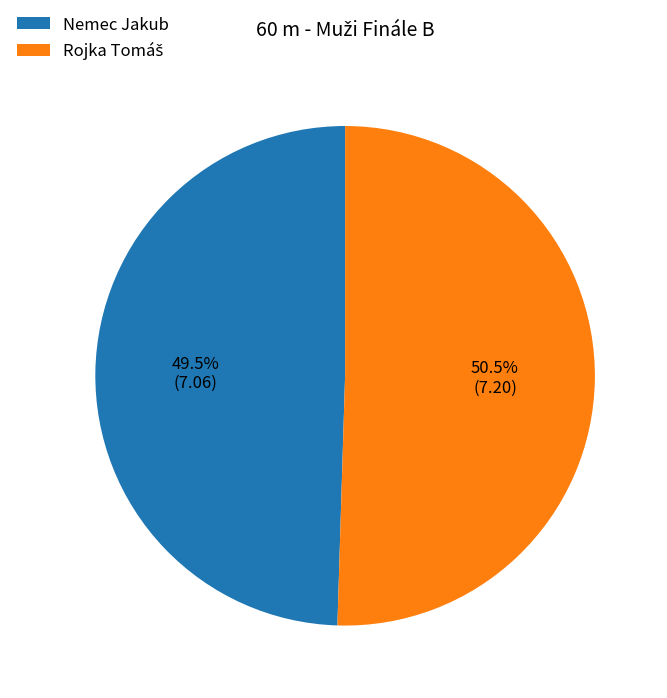

What percentage is NOT represented by Nemec Jakub?

50.5%